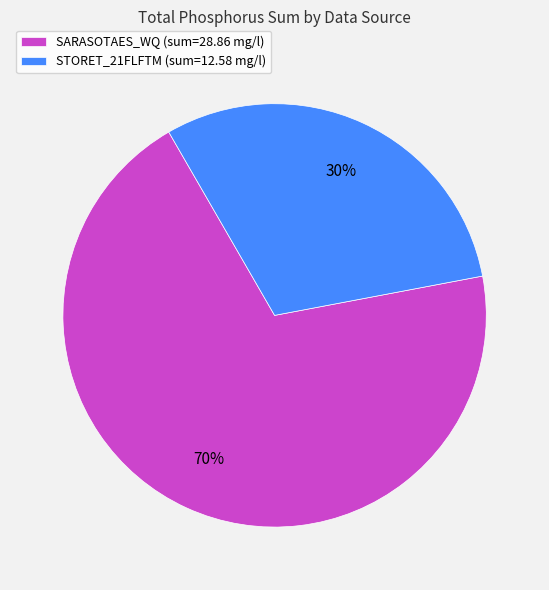

Is it true that SARASOTAES_WQ (sum=28.86 mg/l) is 70% of the pie?

True